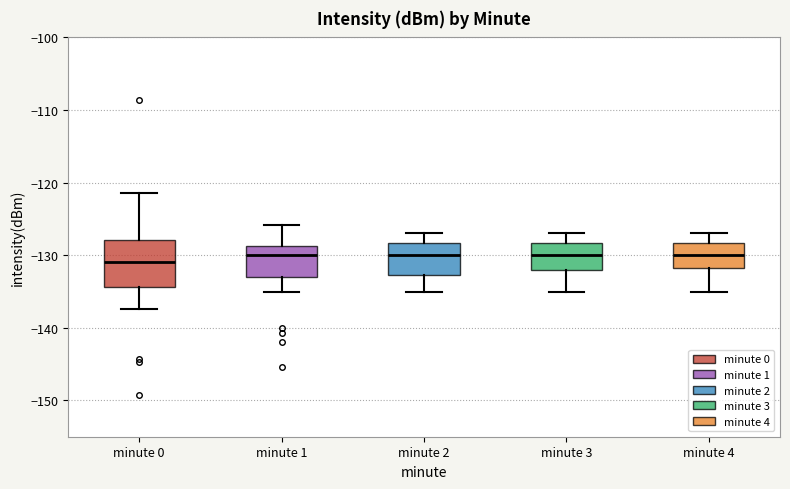

Where does the median line of the box for minute 4 sit on the y-axis? The values are not printed on the chart, so give them approximately, as read against the axis.

-130